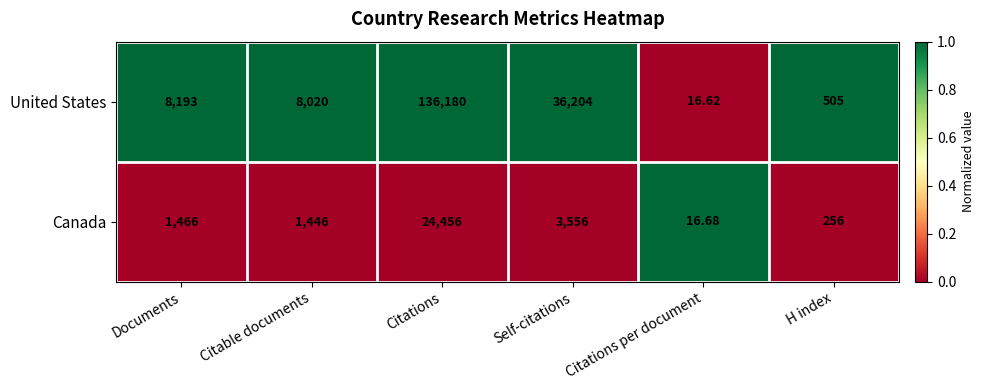

Count the number of categories in the chart.

6